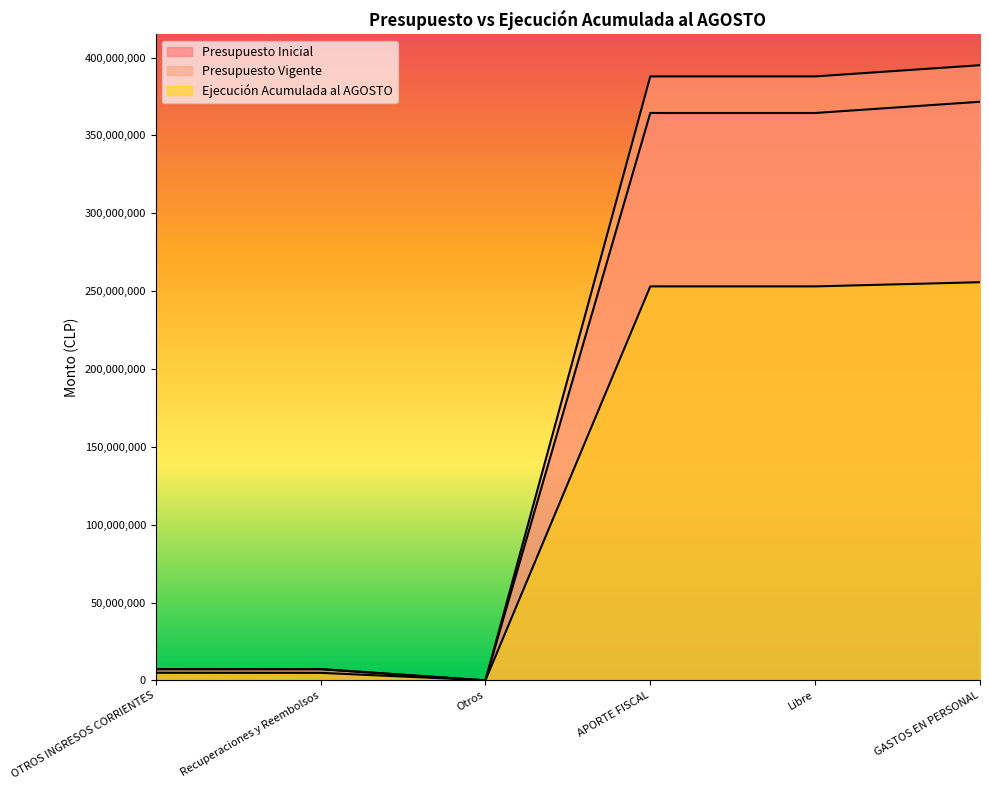

True or false: Ejecución Acumulada al AGOSTO has more than 0 interior local peaks.

False